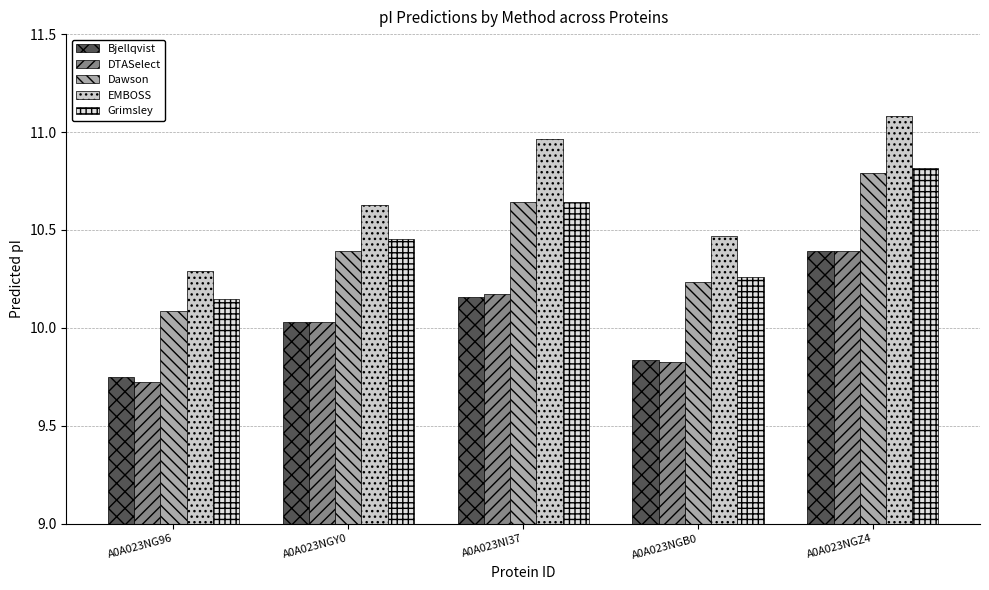

Which label corresponds to the smallest value in the chart?

A0A023NG96